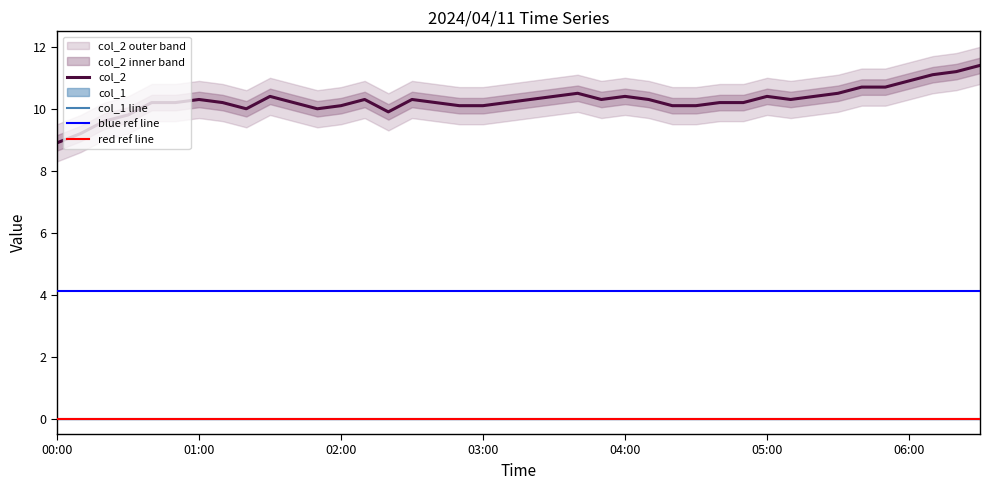

At which label does col_2 reach its minimum?

00:00